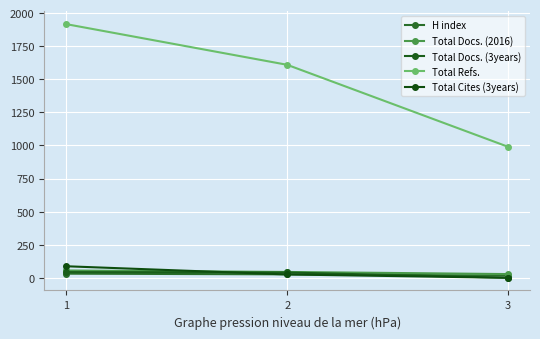

Count the Total Docs. (2016) values in the range 28 to 55.

3